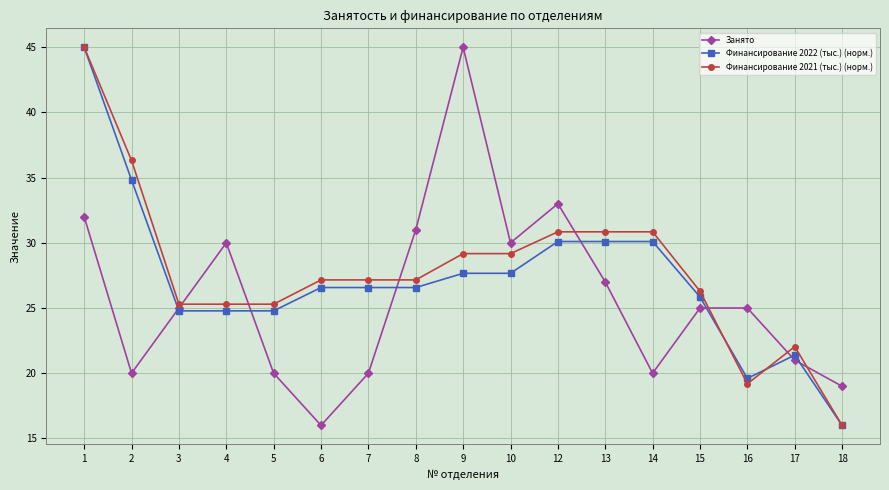

Which series changed the most between 14 and 16?

Финансирование 2021 (тыс.) (норм.)